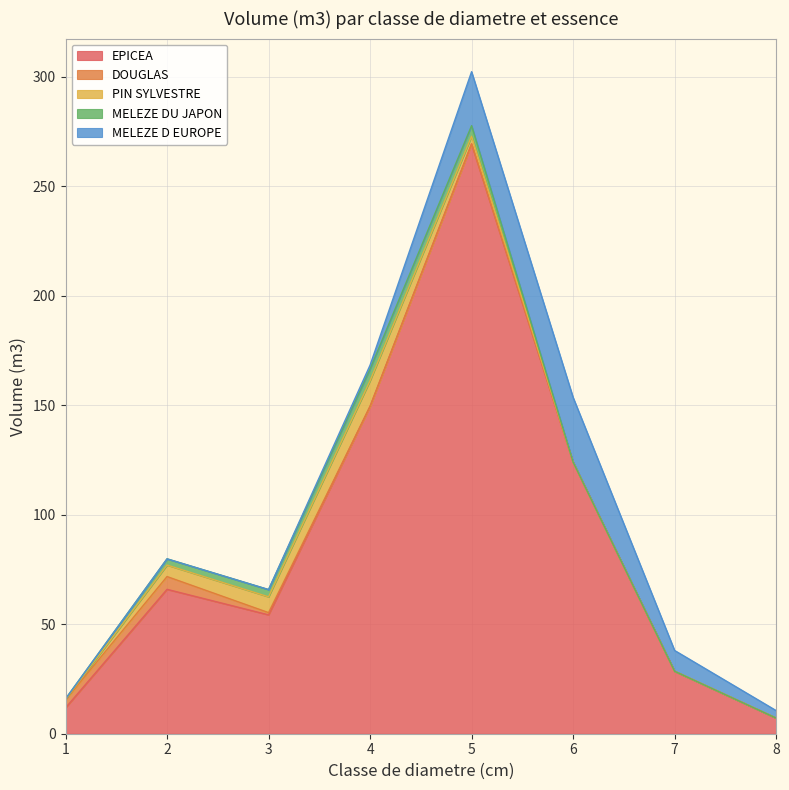

What are all the series names shown in the legend?

EPICEA, DOUGLAS, PIN SYLVESTRE, MELEZE DU JAPON, MELEZE D EUROPE